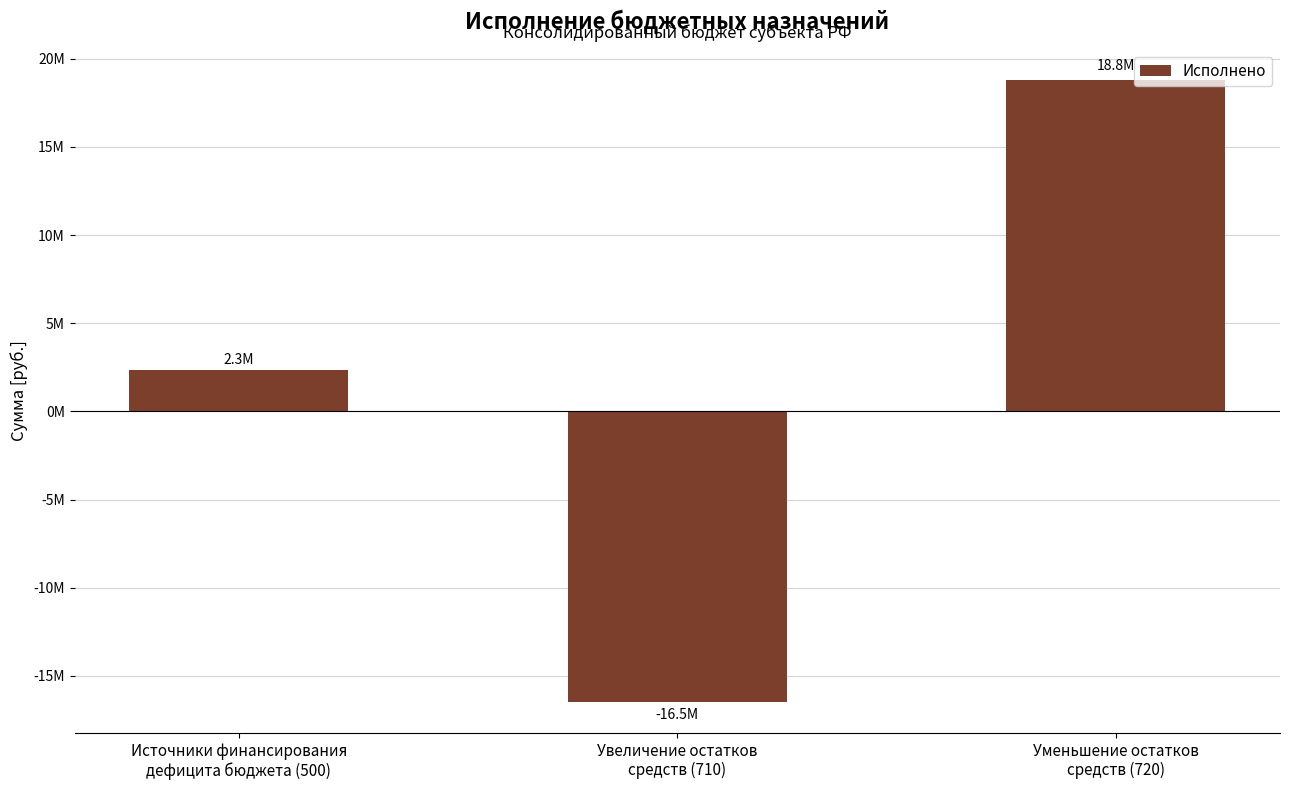

Which category has the lowest value across all series?

Увеличение остатков
средств (710)